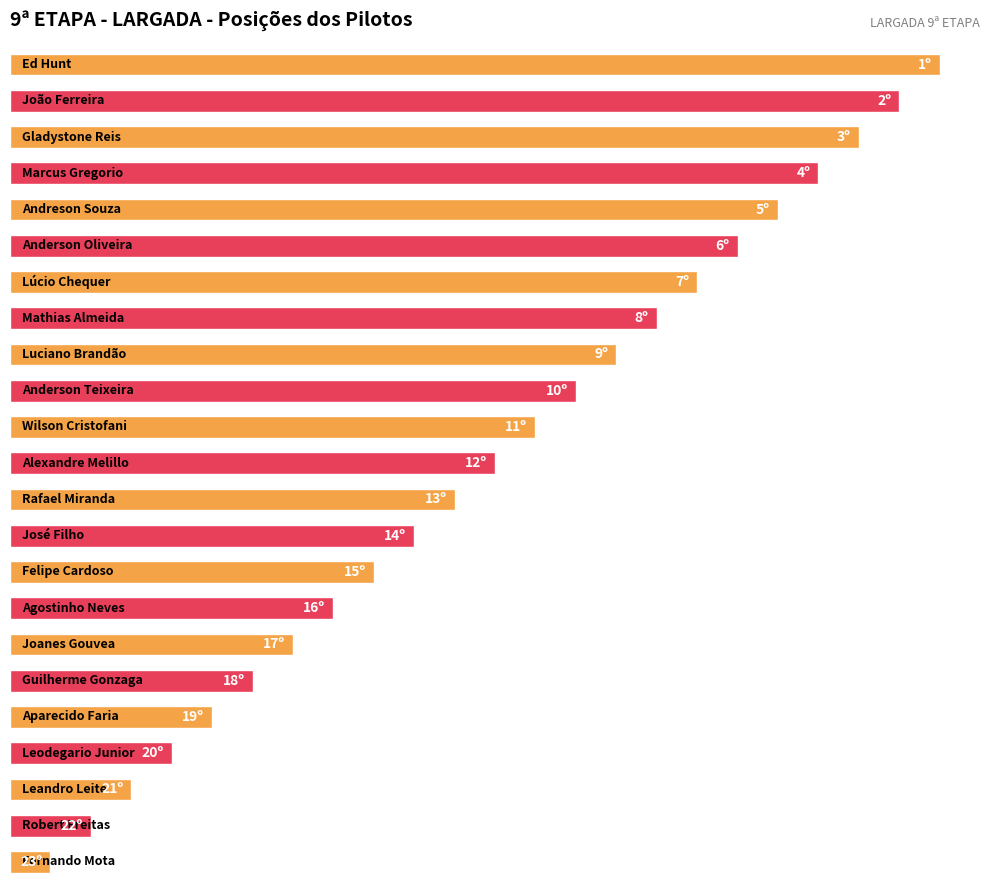

Does the chart contain any negative values?

No